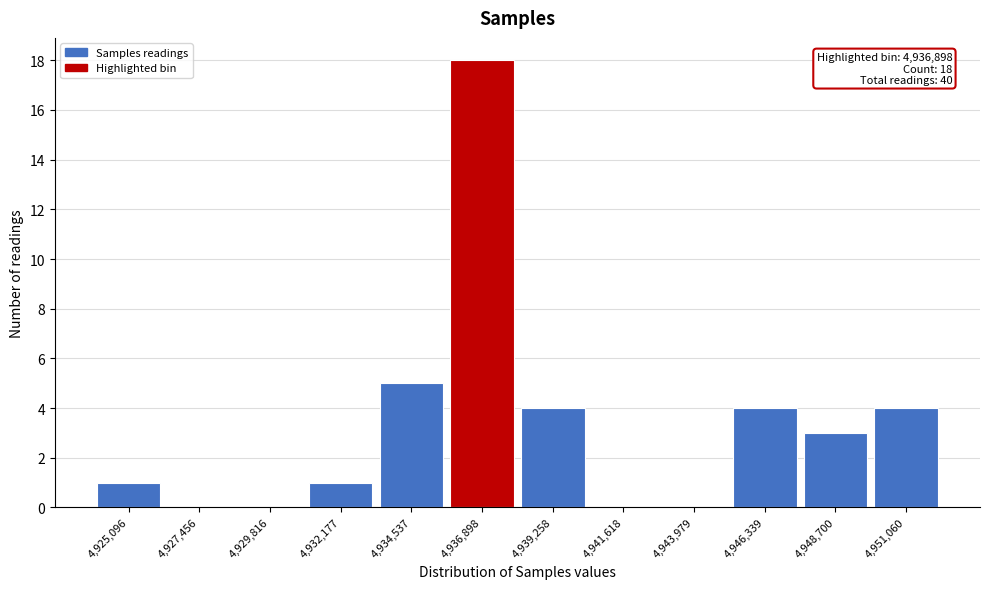

Reading left to right, list all the values displayed in this chart.

4,925,096=1	4,927,456=0	4,929,816=0	4,932,177=1	4,934,537=5	4,936,898=18	4,939,258=4	4,941,618=0	4,943,979=0	4,946,339=4	4,948,700=3	4,951,060=4